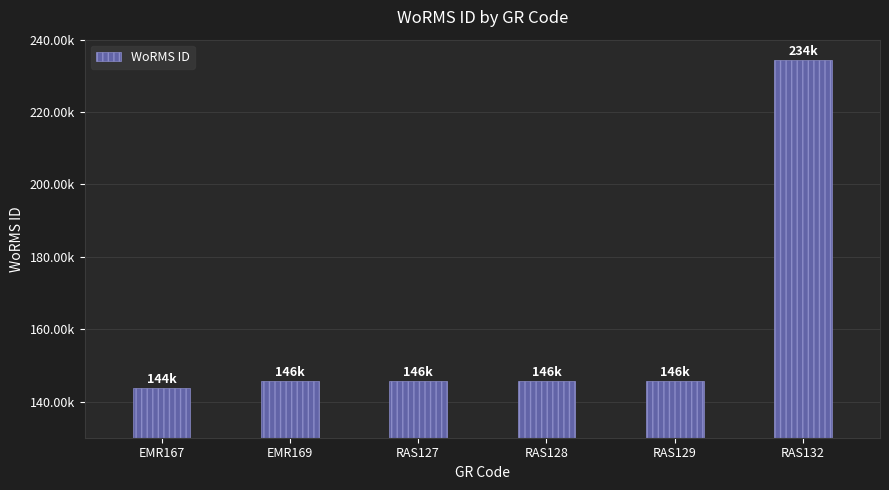

Does the chart contain stacked bars?

No